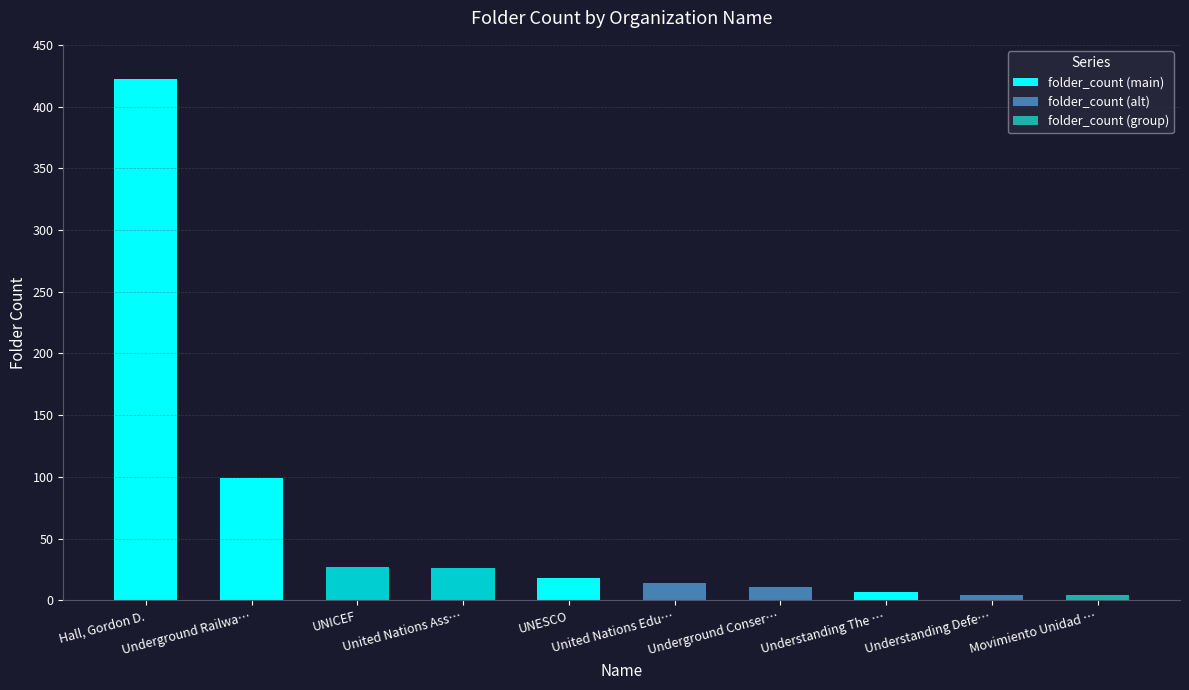

What is the sum of all values?

632